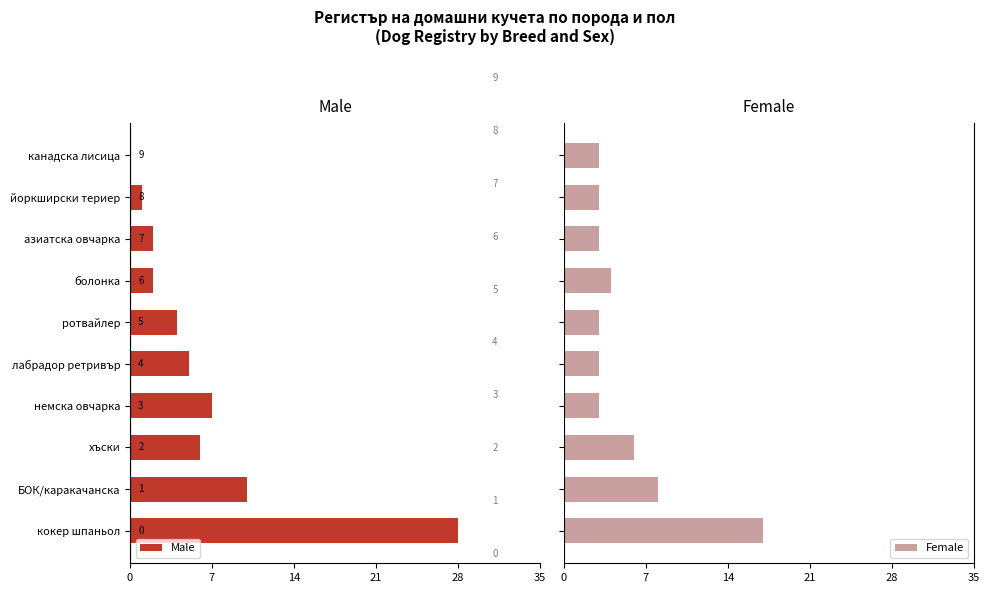

How many negative values does the Male series have?

9